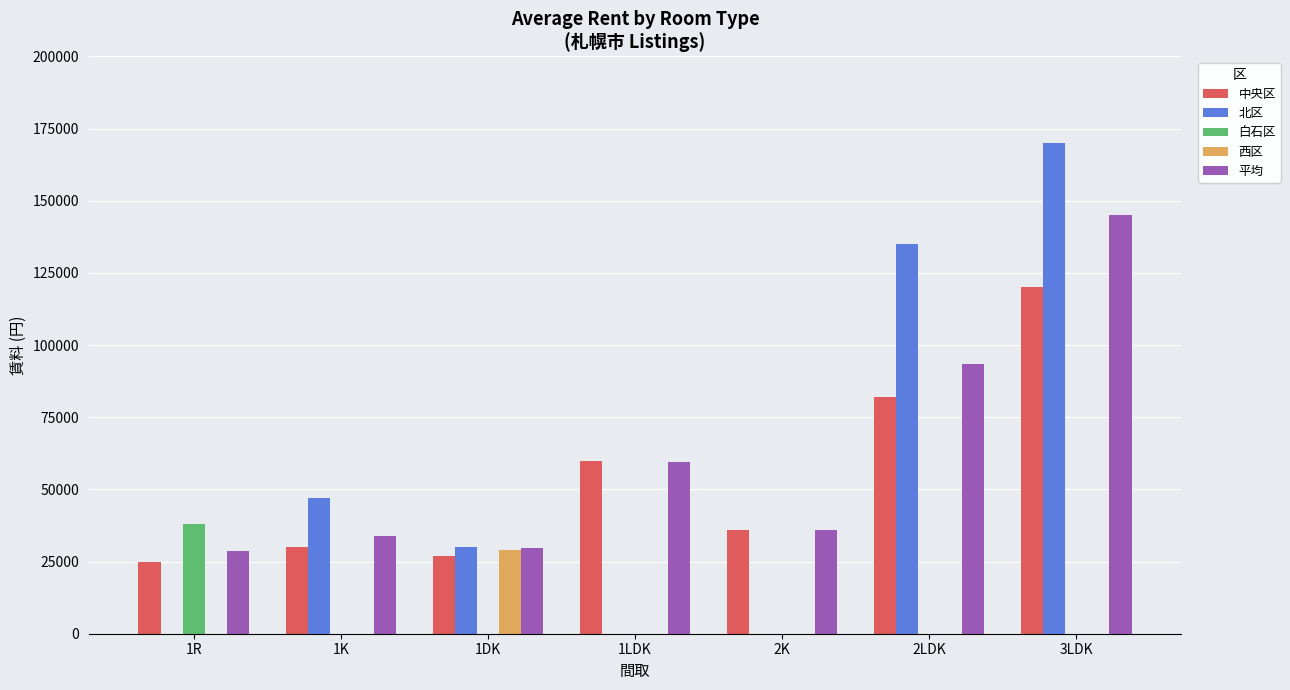

The value of 平均 at 1LDK is 59666. True or false?

True